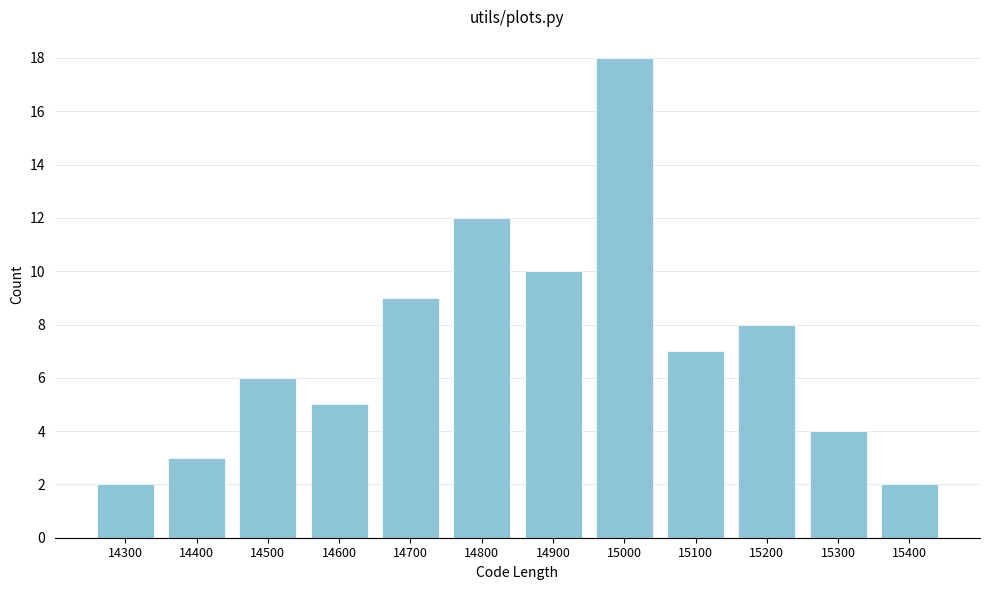

Reading right to left, extract all data points from this chart.

15400=2	15300=4	15200=8	15100=7	15000=18	14900=10	14800=12	14700=9	14600=5	14500=6	14400=3	14300=2